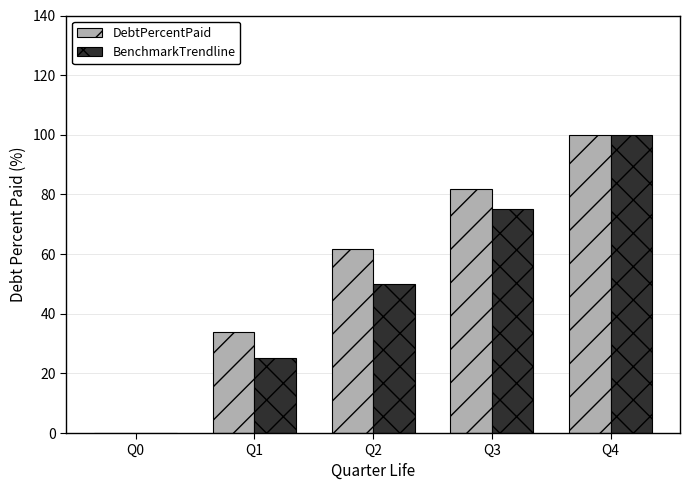

What is the highest value of the DebtPercentPaid series?

100.0